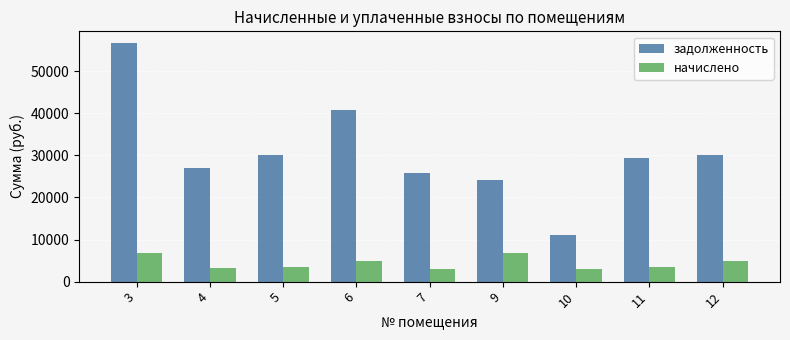

Which category has the highest value in the задолженность series?

3